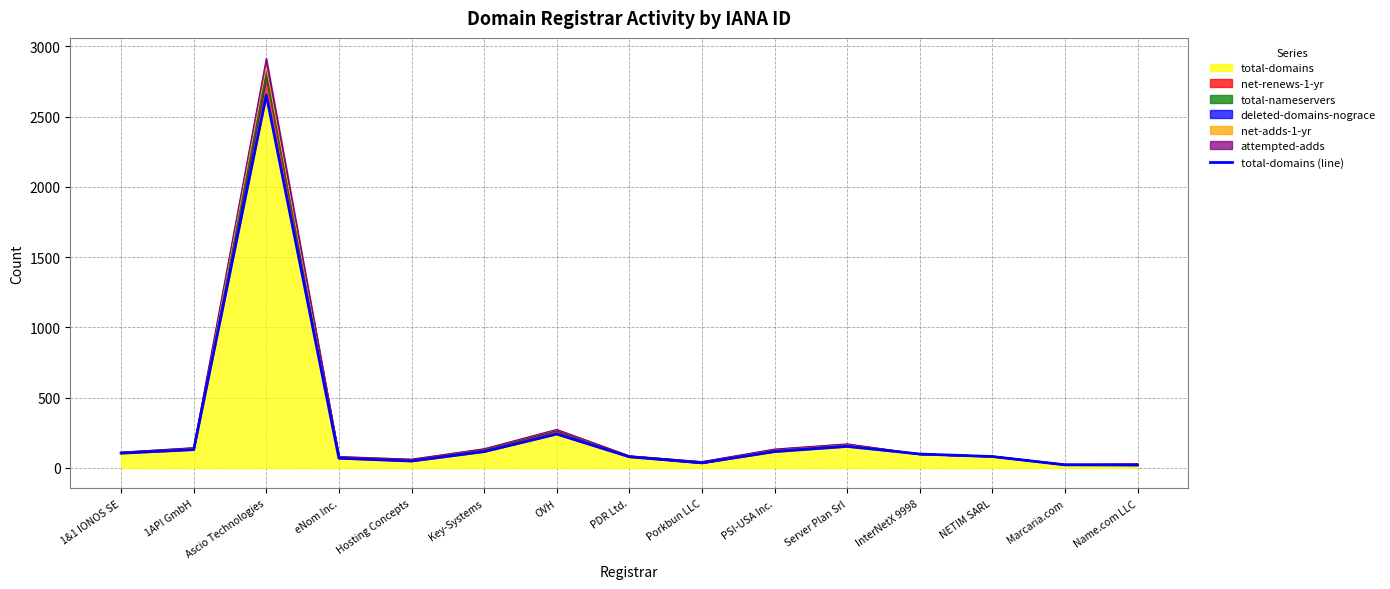

What is the label of the 2nd point from the left?

1API GmbH